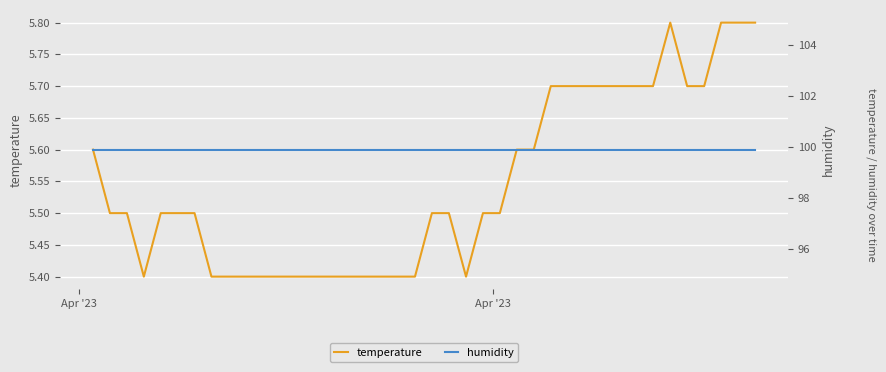

What is the minimum value for temperature?

5.4